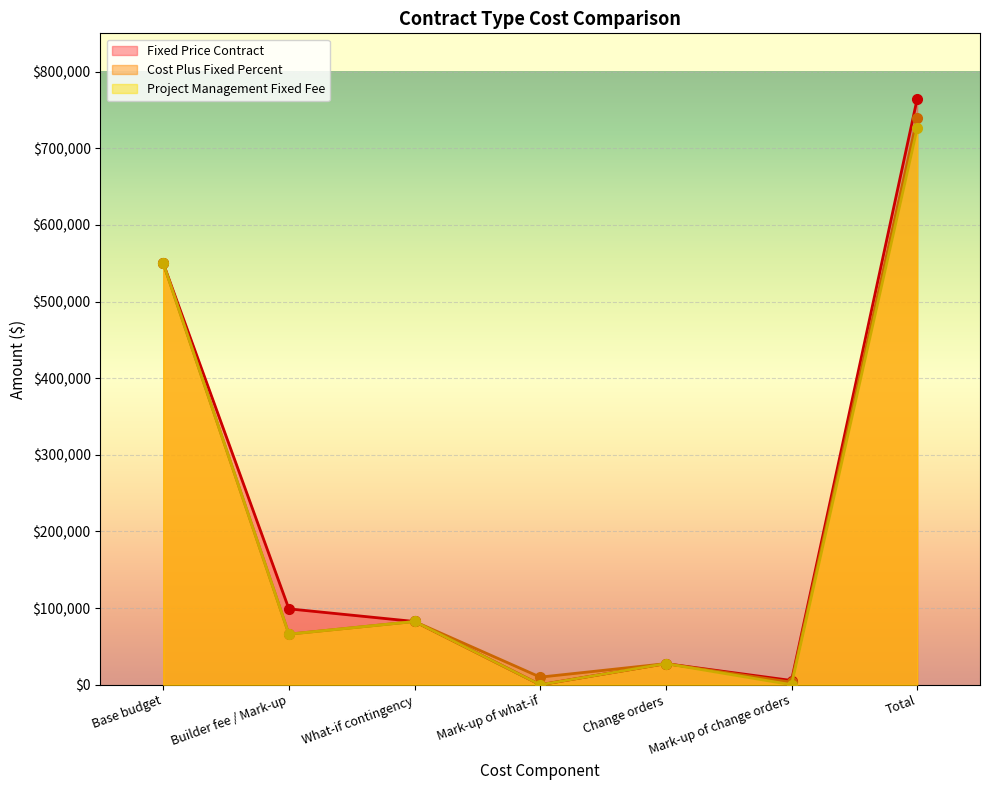

Reading left to right, transcribe all the data shown in this chart.

Fixed Price Contract: 550000	99000	82500	0	27500	5500	764500
Cost Plus Fixed Percent: 550000	66000	82500	9900	27500	3300	739200
Project Management Fixed Fee: 550000	66000	82500	0	27500	0	726000